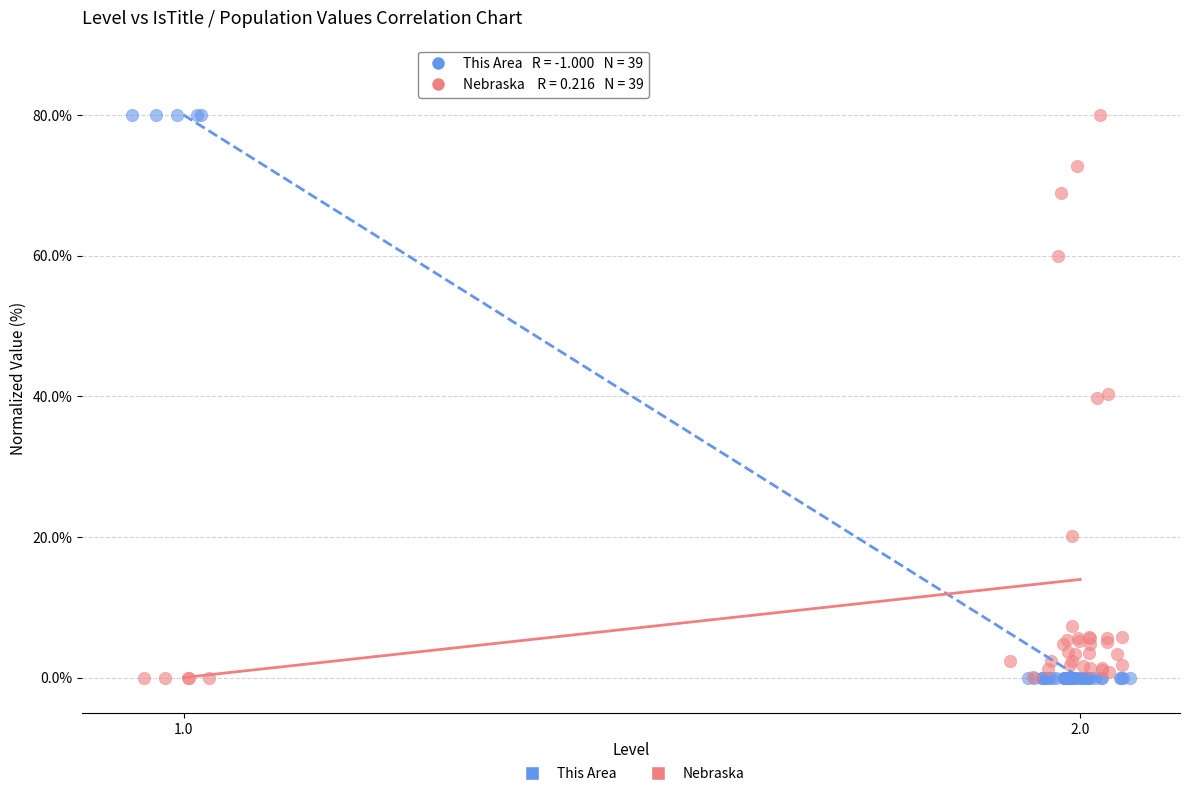

Which series has the widest spread of Y values?

This Area